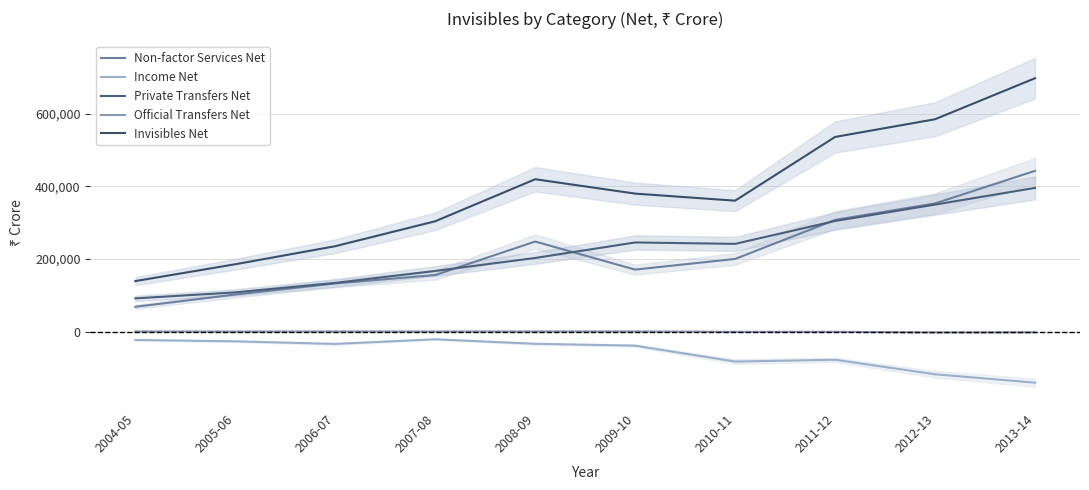

Is this an area chart (filled region under the line)?

No